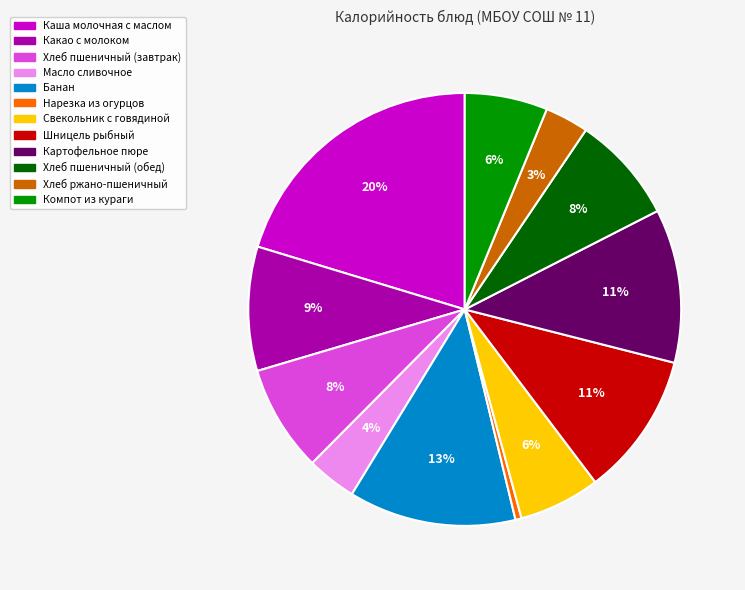

Is Шницель рыбный the majority of the pie?

No